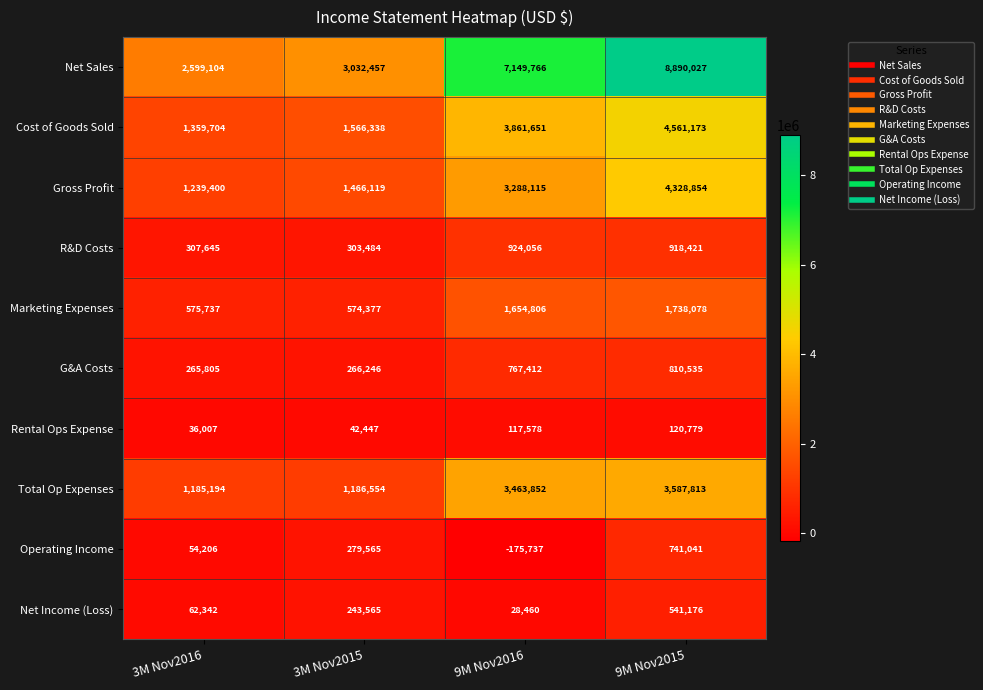

What is the difference between the second highest and minimum values in the Net Income (Loss) series?

215105